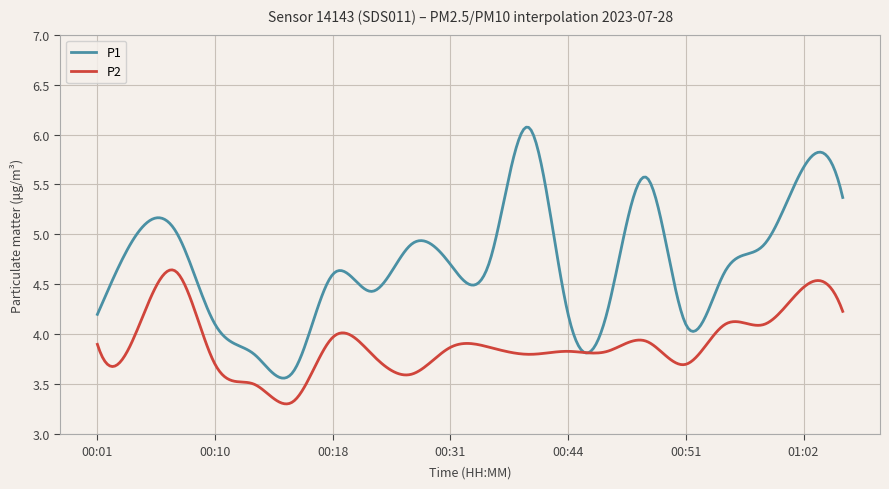

What is the smallest value displayed?

3.3